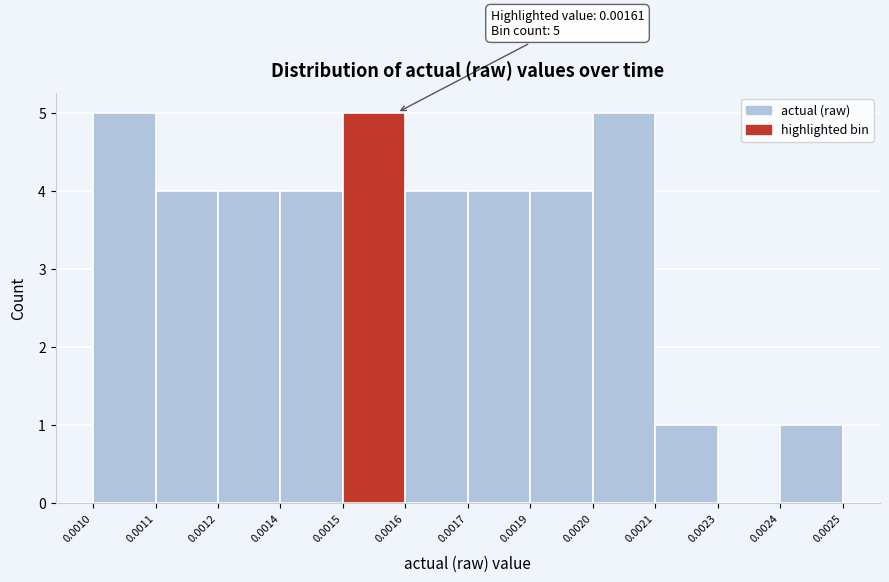

Reading right to left, list all the values displayed in this chart.

0.0024=1	0.0023=0	0.0021=1	0.0020=5	0.0019=4	0.0017=4	0.0016=4	0.0015=5	0.0014=4	0.0012=4	0.0011=4	0.0010=5